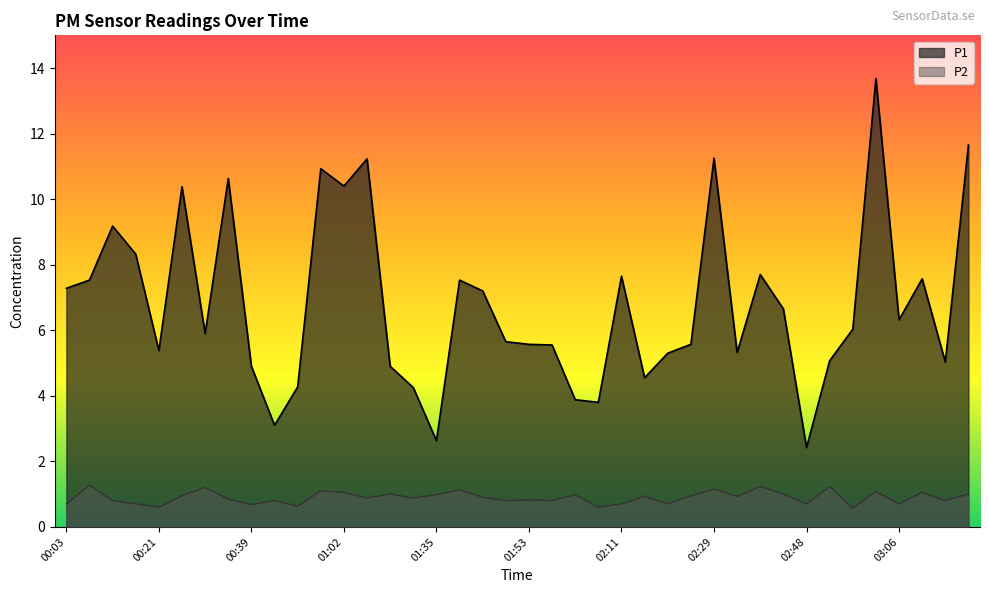

The value of P2 at 01:58 is 0.3. True or false?

False